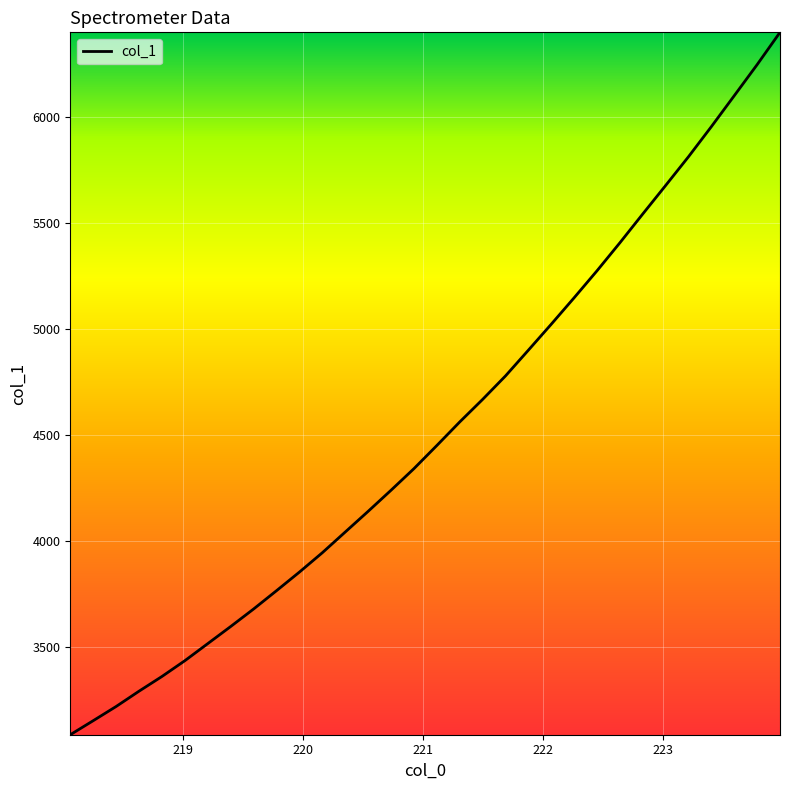

What is the sum of all values?

144666.1